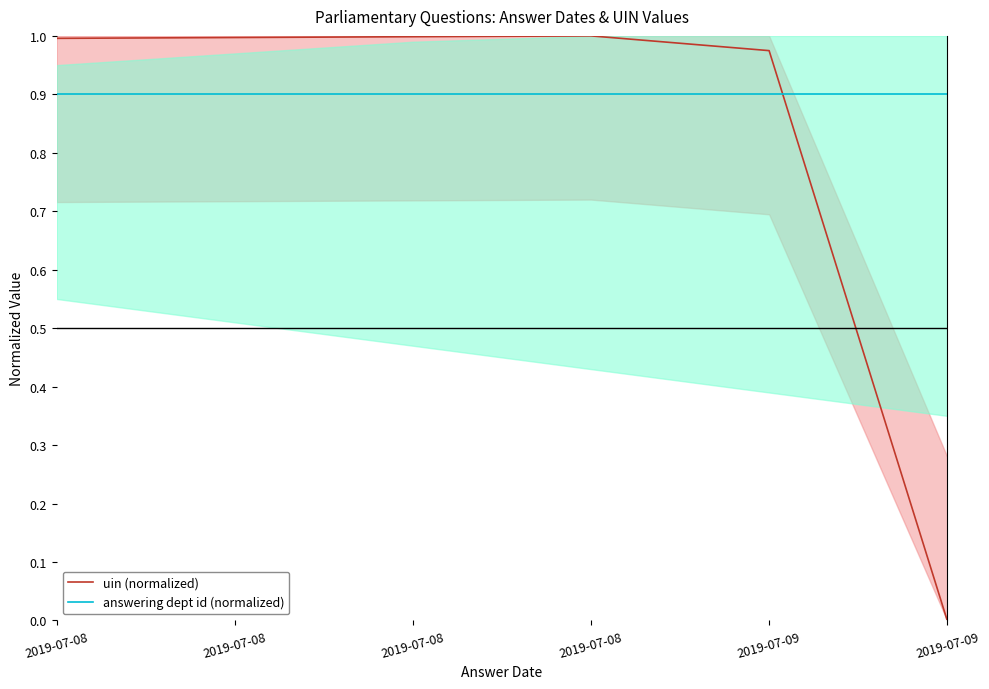

Does the chart have visible grid lines?

No